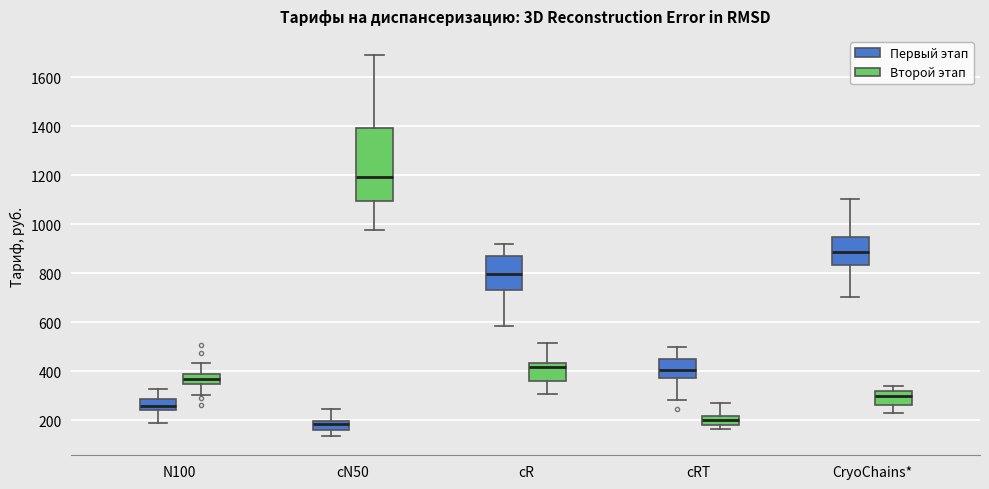

Where is the lower edge of the box for CryoChains* (Второй этап) on the y-axis? The values are not printed on the chart, so give them approximately, as read against the axis.

260